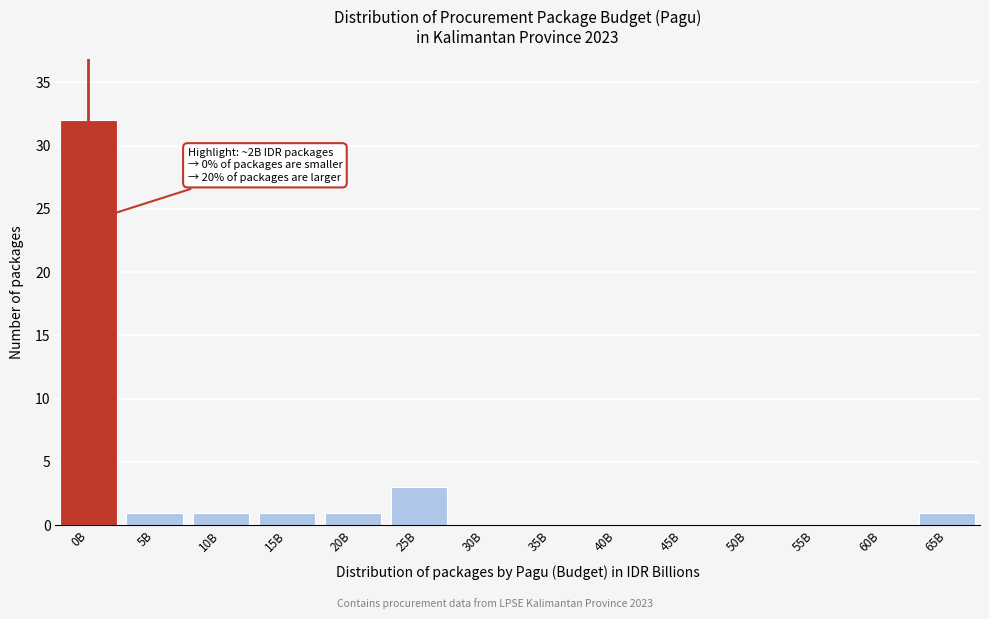

Reading left to right, extract all data points from this chart.

0B=32	5B=1	10B=1	15B=1	20B=1	25B=3	30B=0	35B=0	40B=0	45B=0	50B=0	55B=0	60B=0	65B=1